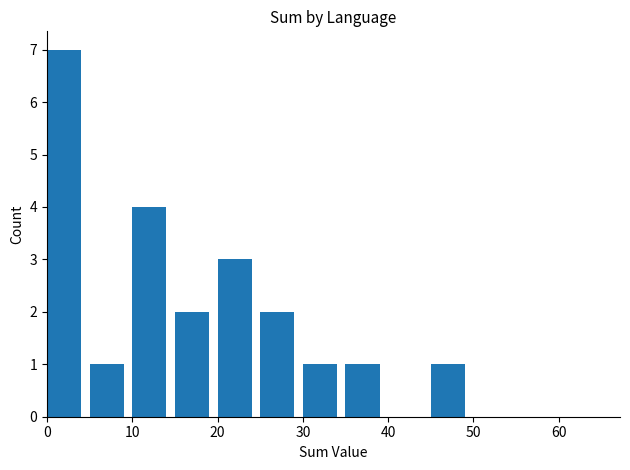

Reading left to right, transcribe all the data shown in this chart.

7	1	4	2	3	2	1	1	0	1	0	0	0